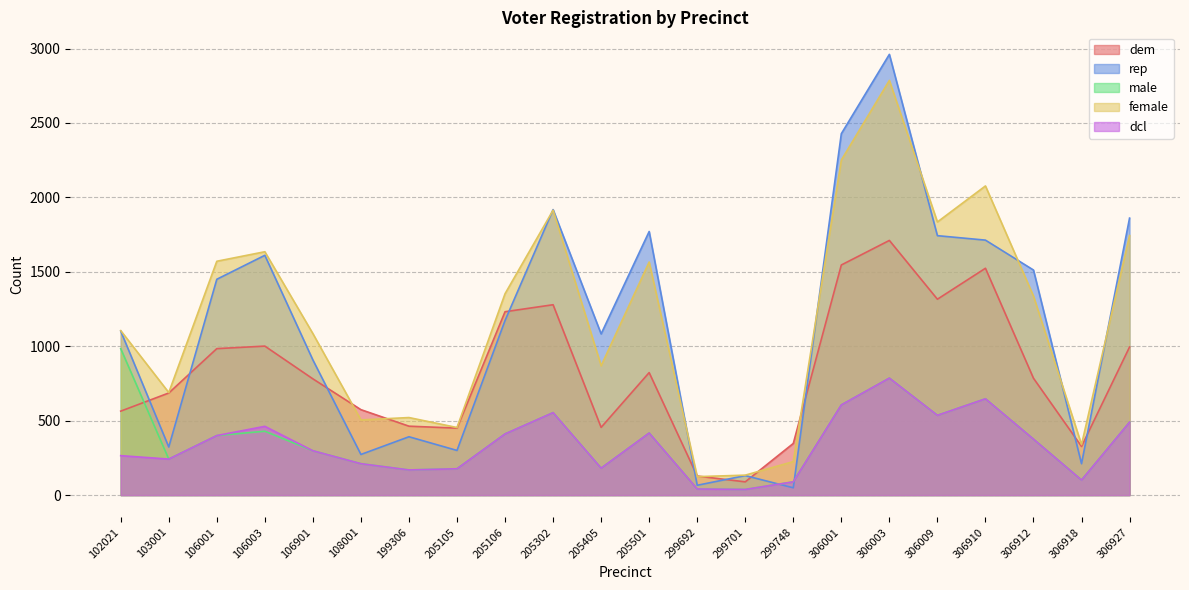

Where is the first local maximum for male?

106003